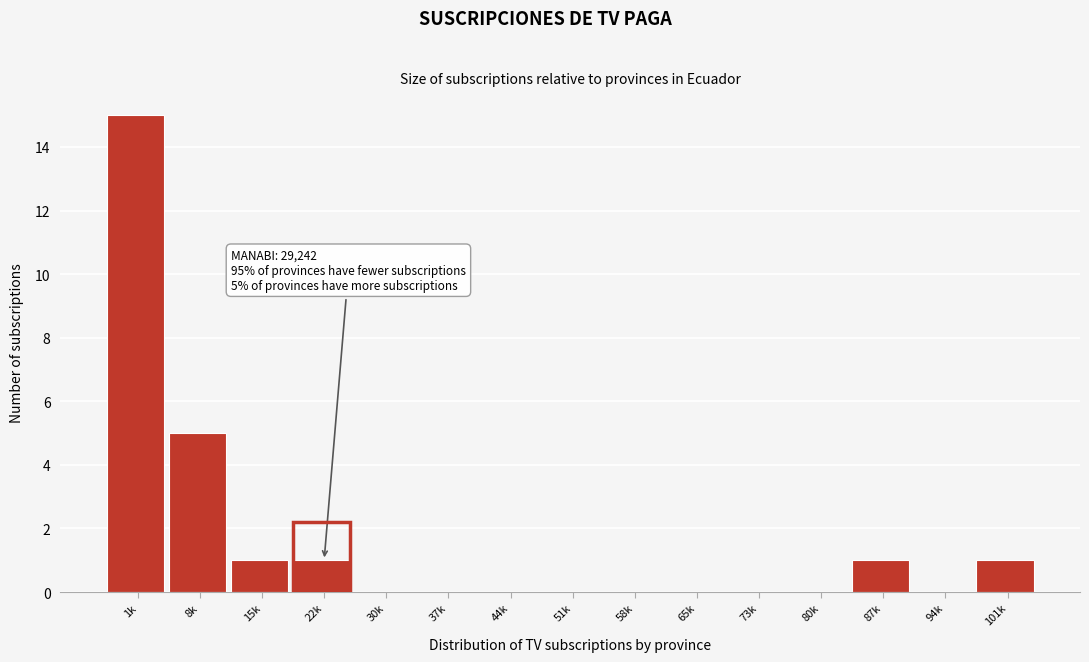

Reading left to right, what are all the values shown in this chart?

1k=15	8k=5	15k=1	22k=1	30k=0	37k=0	44k=0	51k=0	58k=0	65k=0	73k=0	80k=0	87k=1	94k=0	101k=1